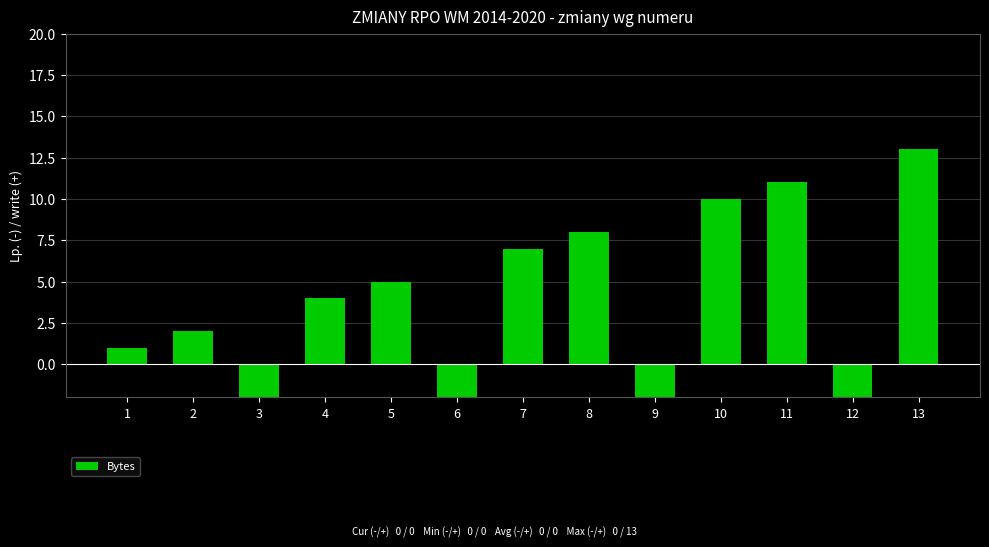

How many data points are less than 4?

6